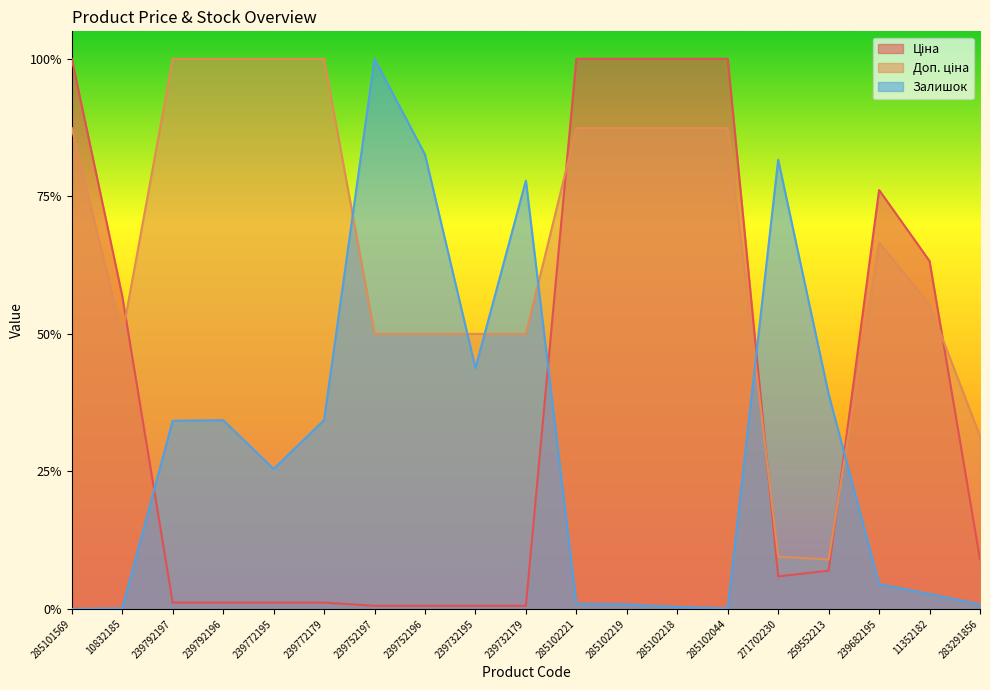

What is the difference between the maximum and minimum values in the Доп. ціна series?

0.9